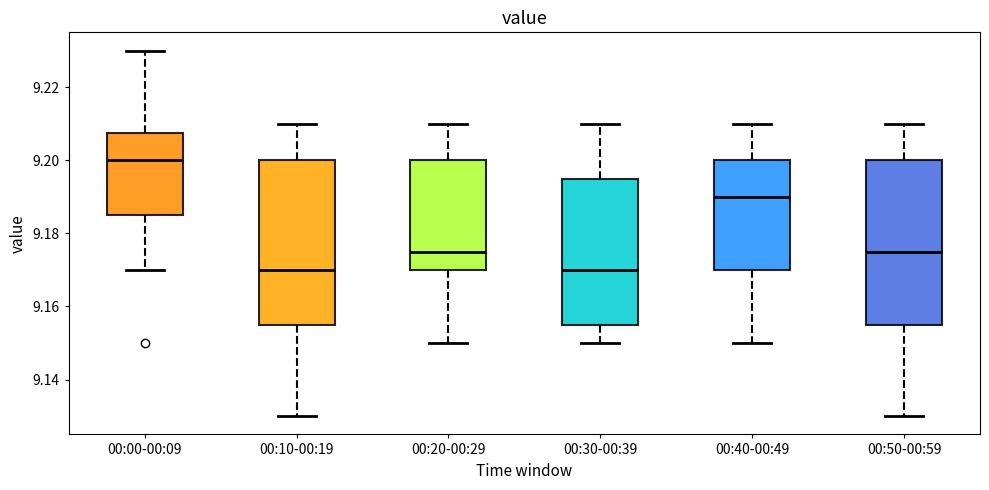

Where does the lower whisker of the box for 00:30-00:39 end on the y-axis? The values are not printed on the chart, so give them approximately, as read against the axis.

9.150